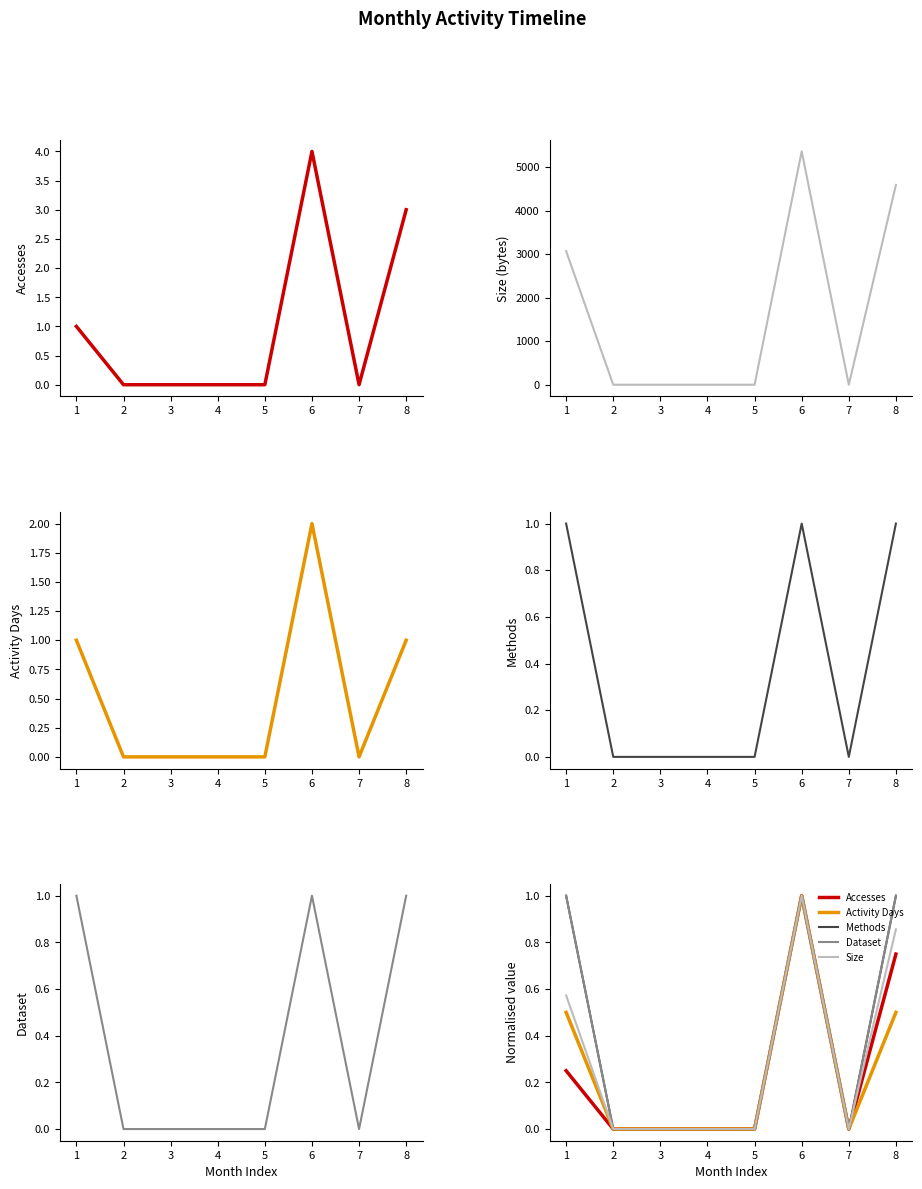

Is it true that Activity Days equals 0.3 at 8?

False